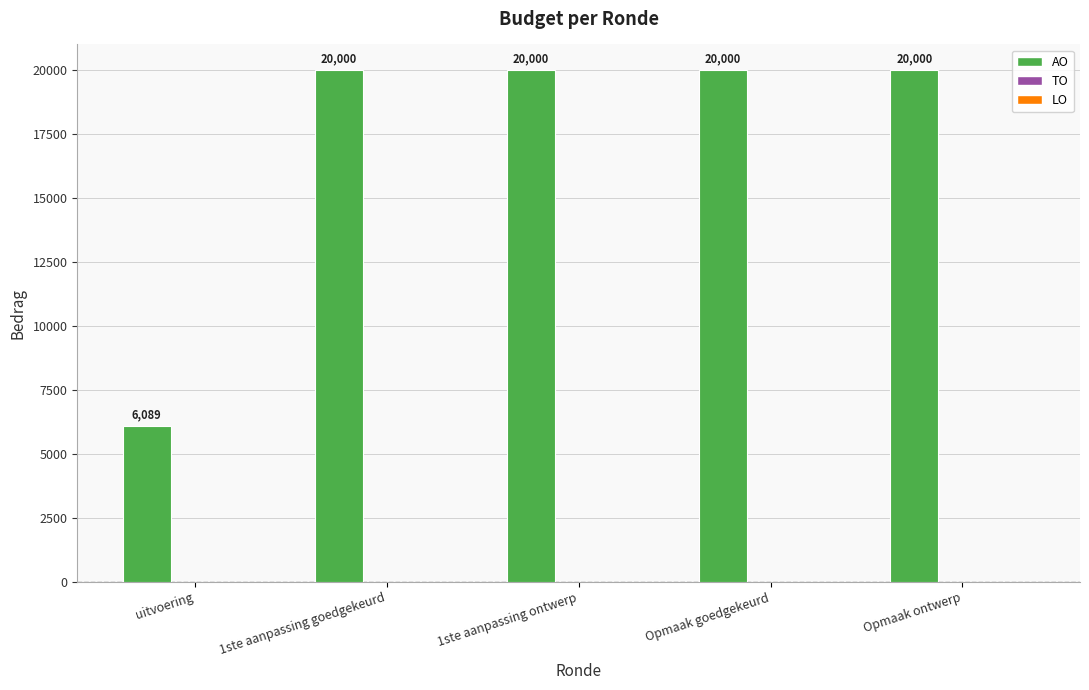

What is the sum of all values?

86089